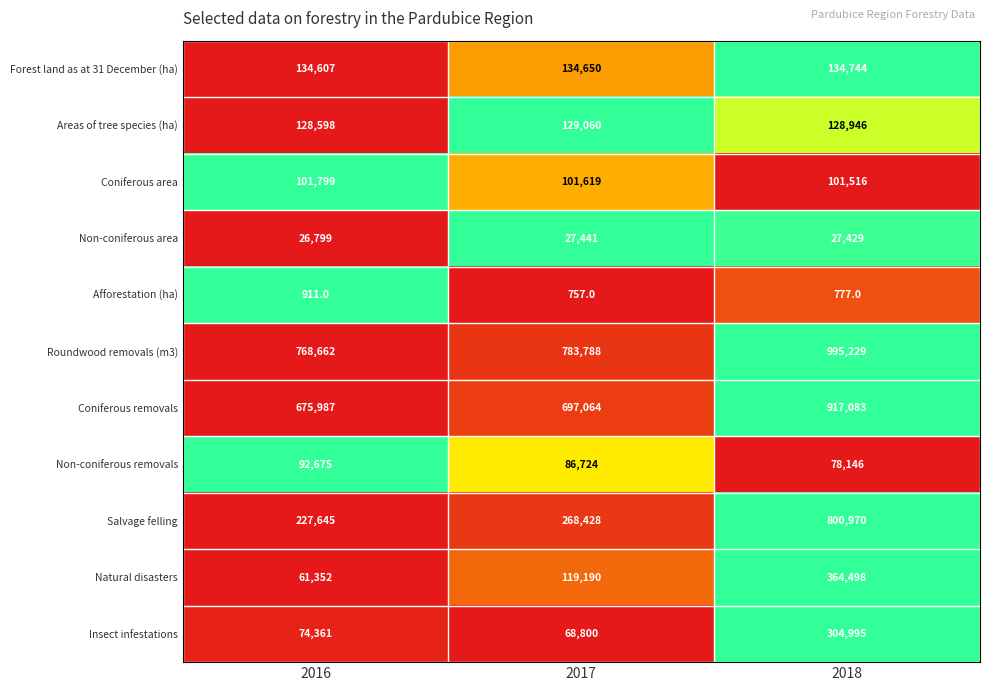

What is the spread (max minus min) of values at 2018?

994452